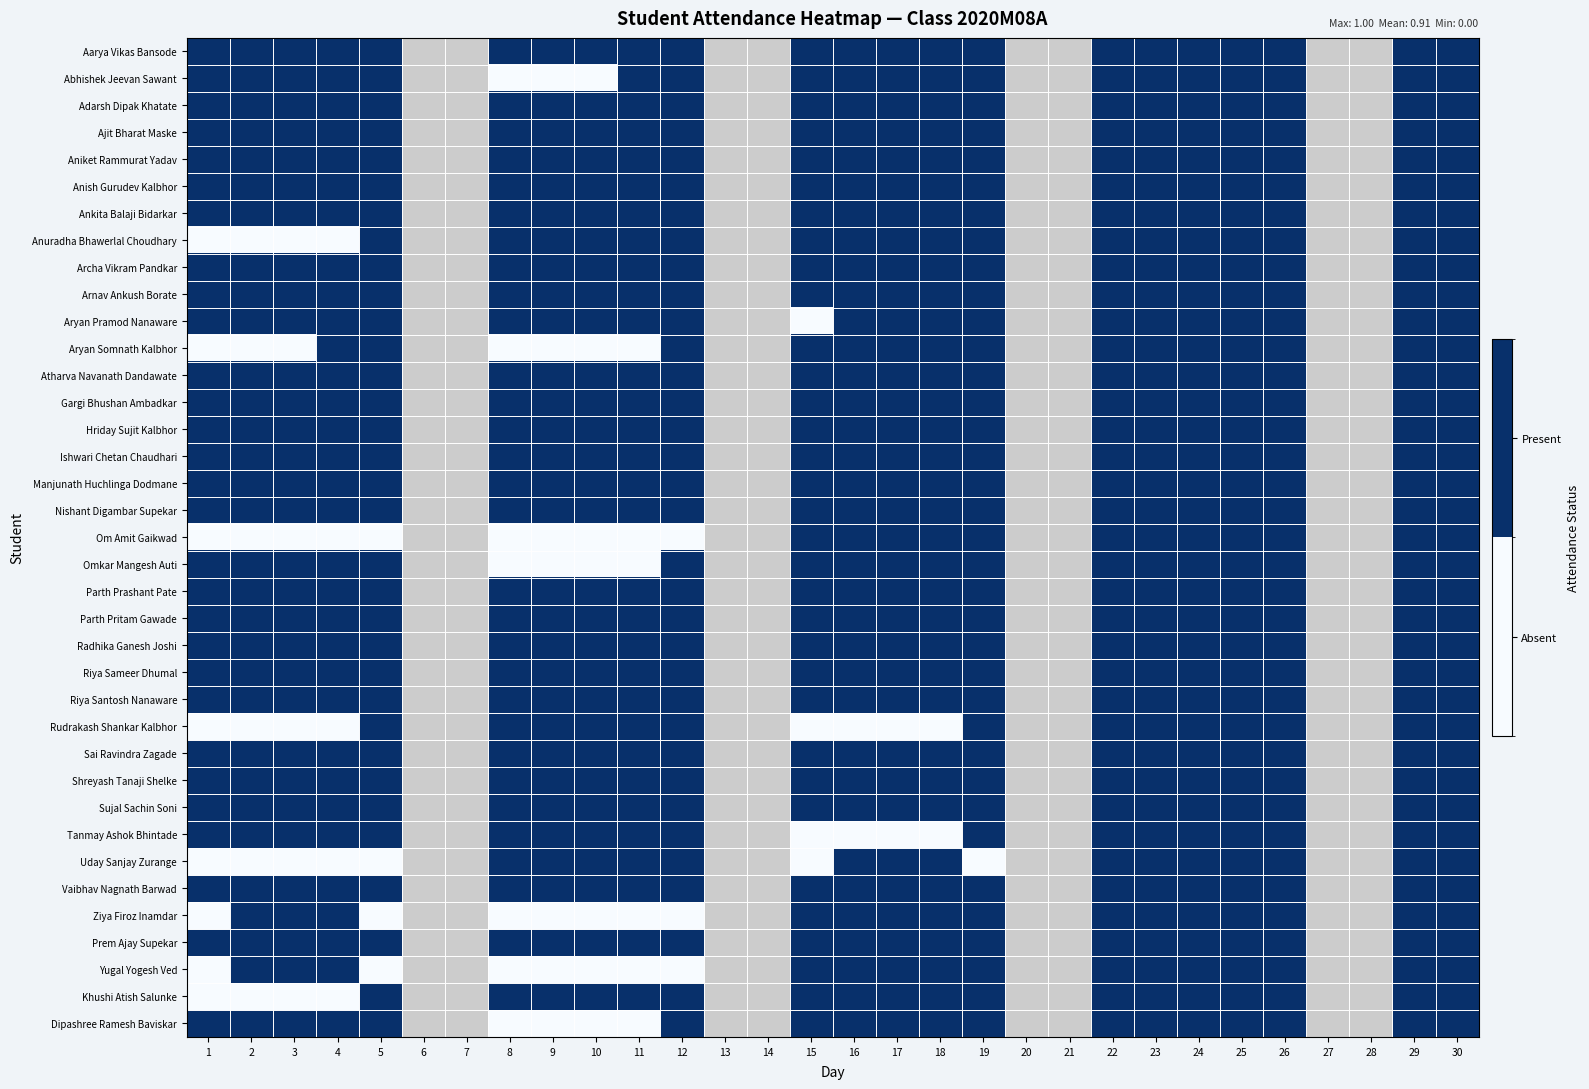

Rank the series by their maximum value, from highest to lowest.

Aarya Vikas Bansode, Abhishek Jeevan Sawant, Adarsh Dipak Khatate, Ajit Bharat Maske, Aniket Rammurat Yadav, Anish Gurudev Kalbhor, Ankita Balaji Bidarkar, Anuradha Bhawerlal Choudhary, Archa Vikram Pandkar, Arnav Ankush Borate, Aryan Pramod Nanaware, Aryan Somnath Kalbhor, Atharva Navanath Dandawate, Gargi Bhushan Ambadkar, Hriday Sujit Kalbhor, Ishwari Chetan Chaudhari, Manjunath Huchlinga Dodmane, Nishant Digambar Supekar, Om Amit Gaikwad, Omkar Mangesh Auti, Parth Prashant Pate, Parth Pritam Gawade, Radhika Ganesh Joshi, Riya Sameer Dhumal, Riya Santosh Nanaware, Rudrakash Shankar Kalbhor, Sai Ravindra Zagade, Shreyash Tanaji Shelke, Sujal Sachin Soni, Tanmay Ashok Bhintade, Uday Sanjay Zurange, Vaibhav Nagnath Barwad, Ziya Firoz Inamdar, Prem Ajay Supekar, Yugal Yogesh Ved, Khushi Atish Salunke, Dipashree Ramesh Baviskar